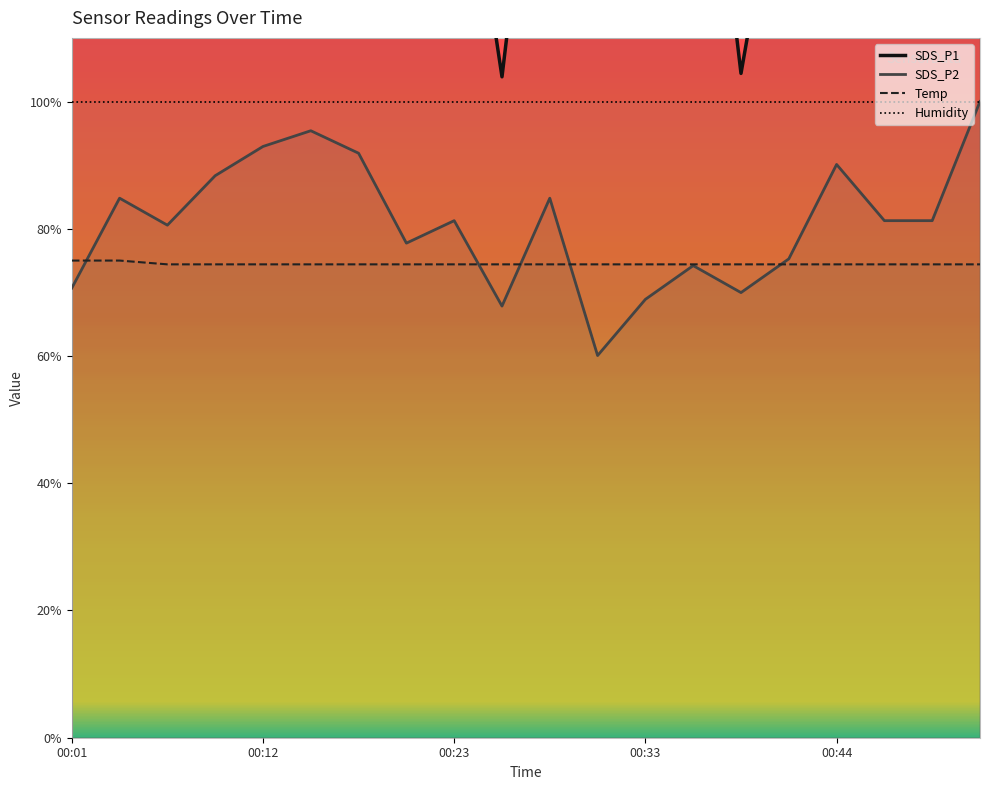

What is the greatest value displayed?

200.0